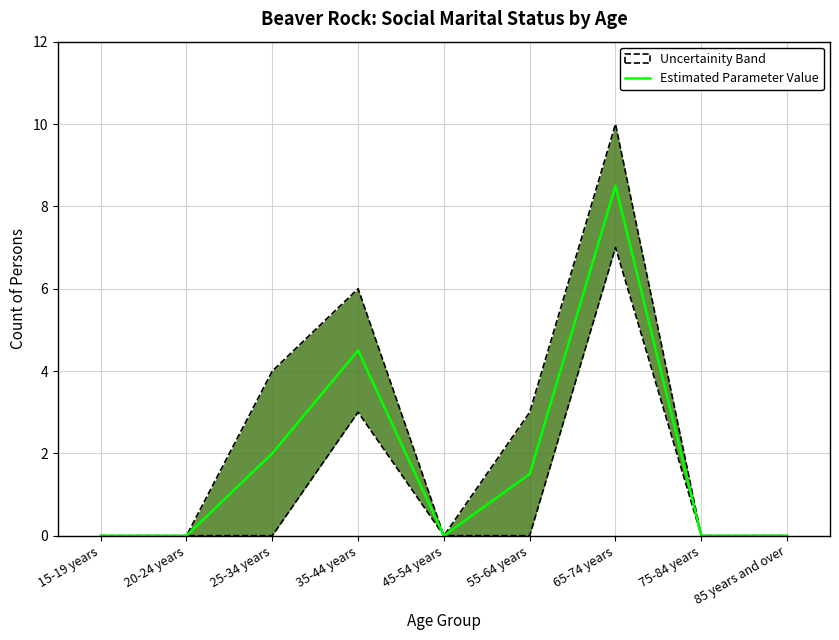

What is the label of the 9th point from the left?

85 years and over